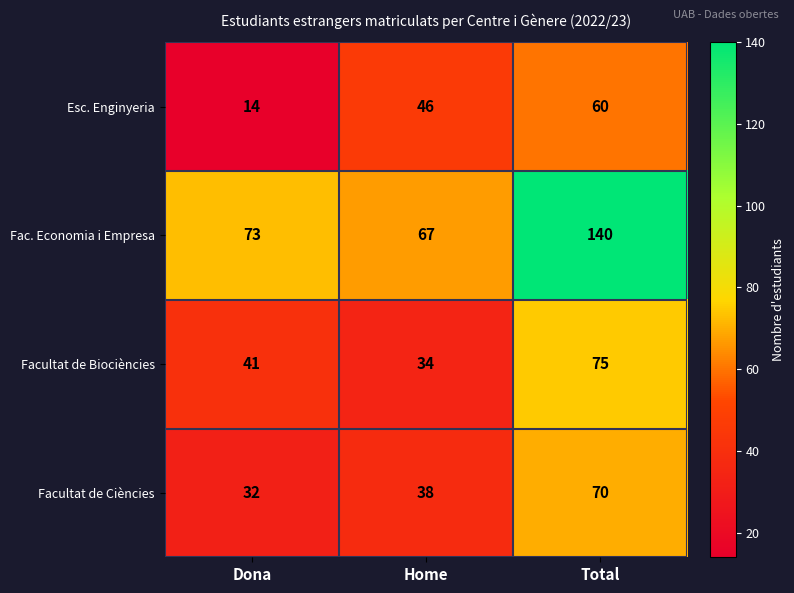

At which category does the chart reach its peak across all series?

Total